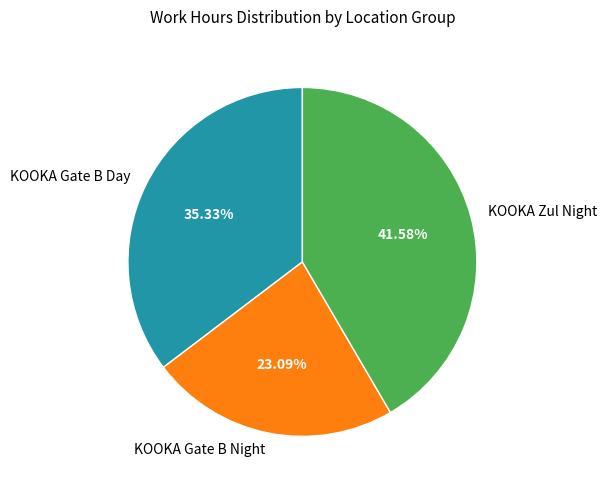

How many slices are in this pie chart?

3